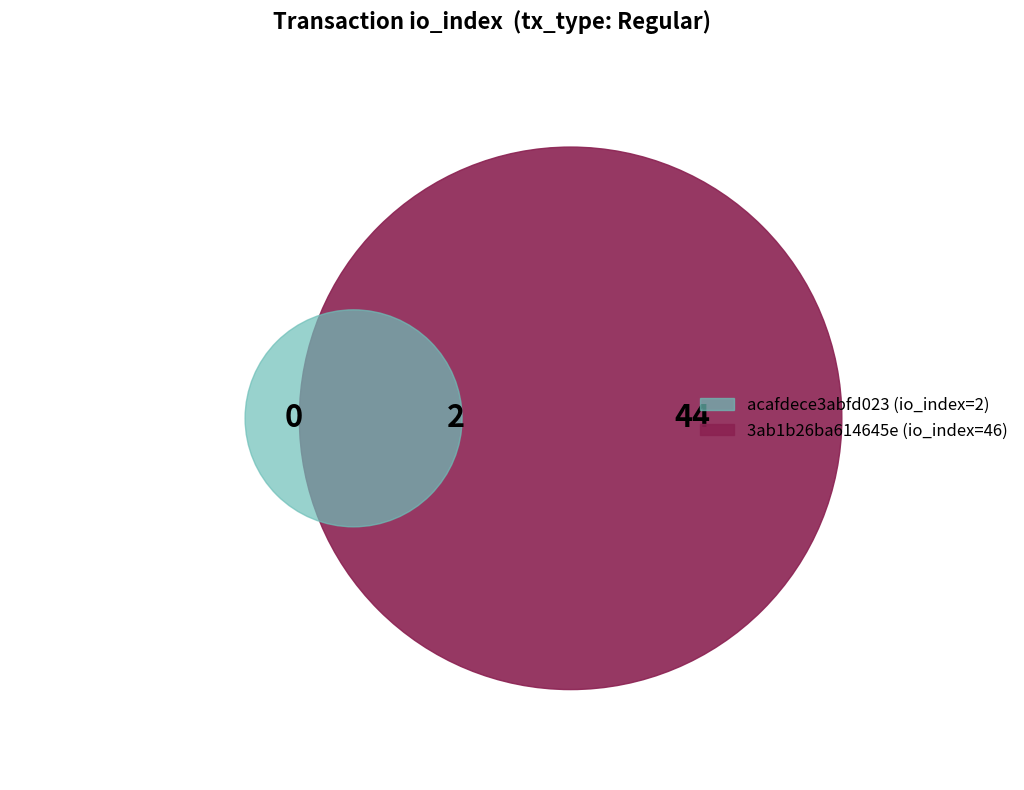

How many slices are in this pie chart?

2